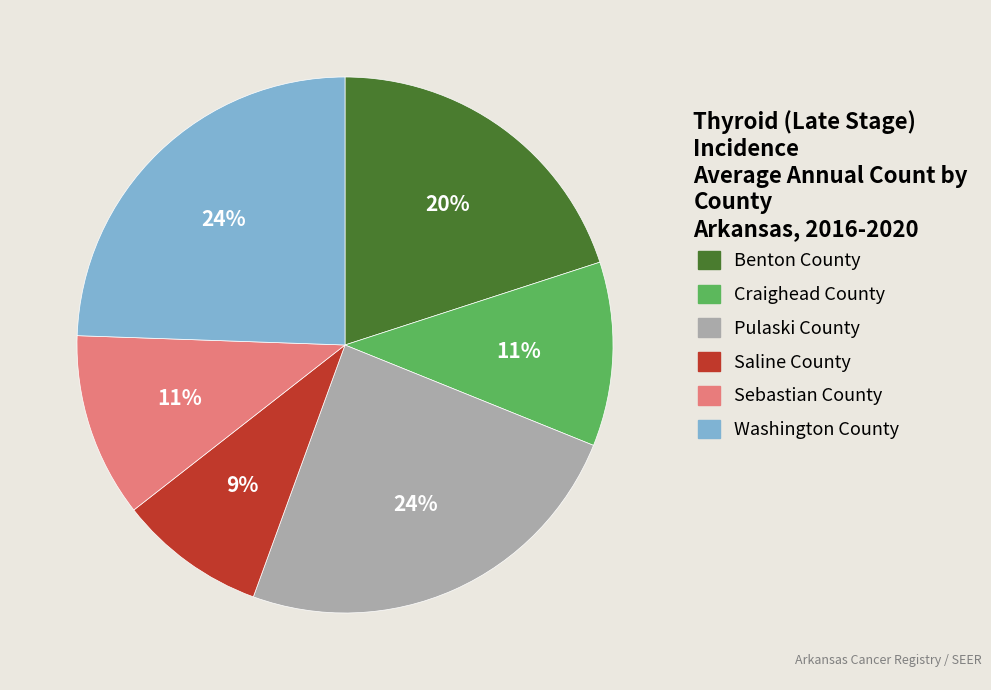

Does Benton County account for over 50% of the chart?

No